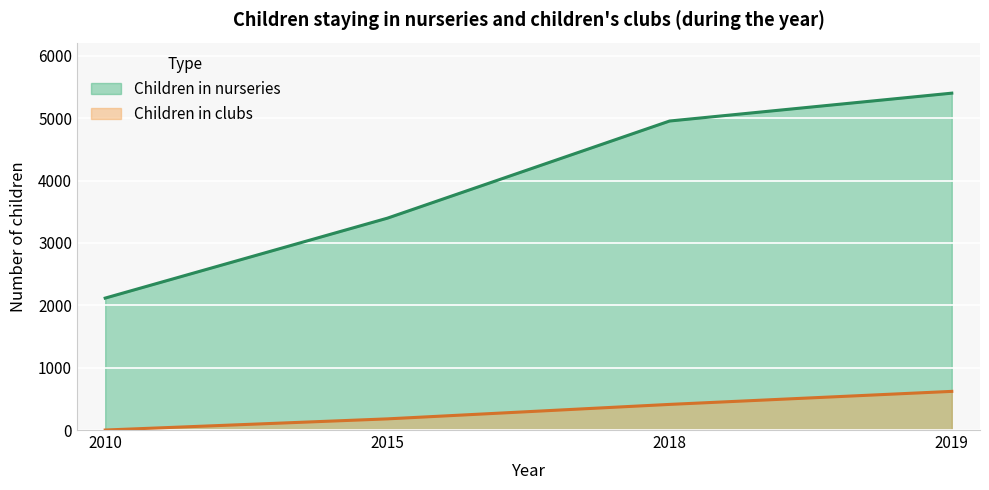

What is the maximum value shown in the chart?

5403